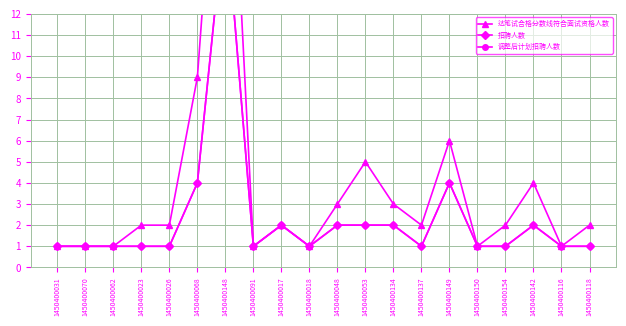

What is the label of the 12th point from the right?

1450400017